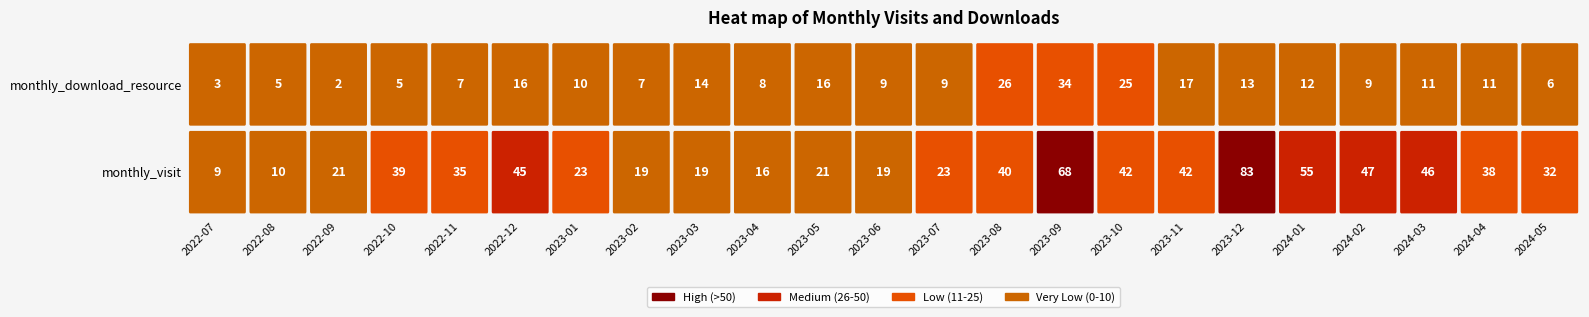

Read the monthly_download_resource value at 2023-02.

7